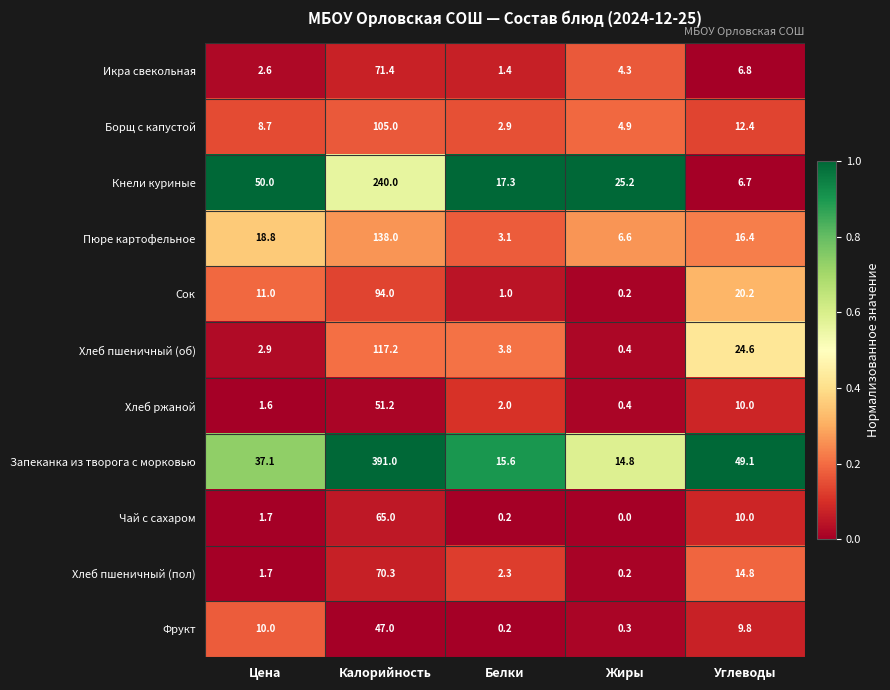

What is the total value across all series at Калорийность?

1390.1